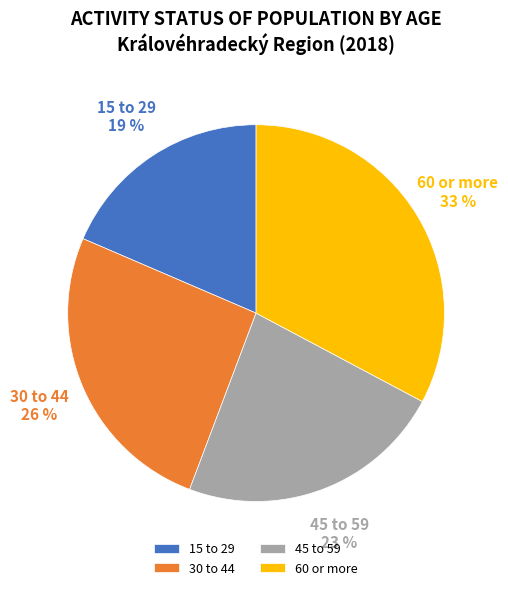

Approximately how many times larger is the value at 15 to 29 compared to 60 or more?

0.6